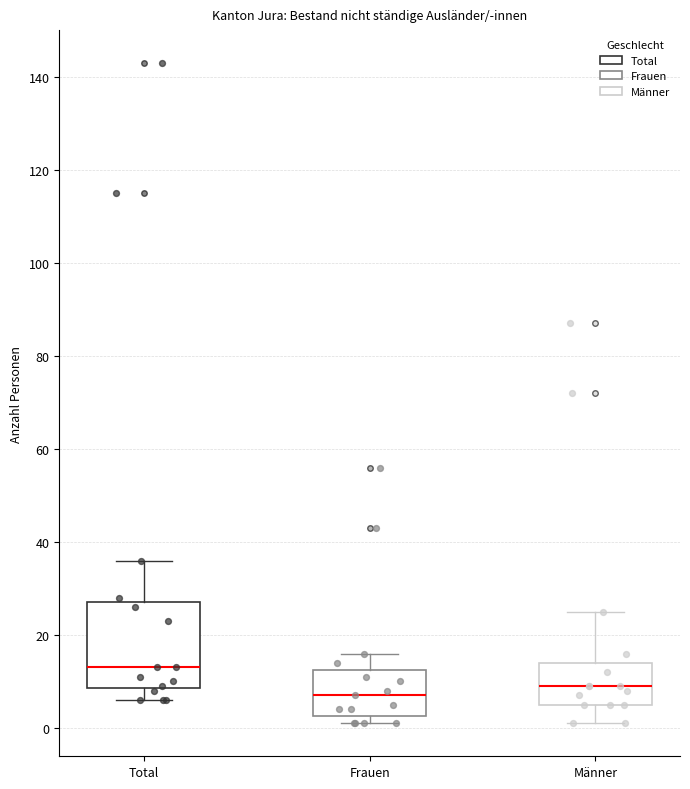

Which box has the highest median line?

Total